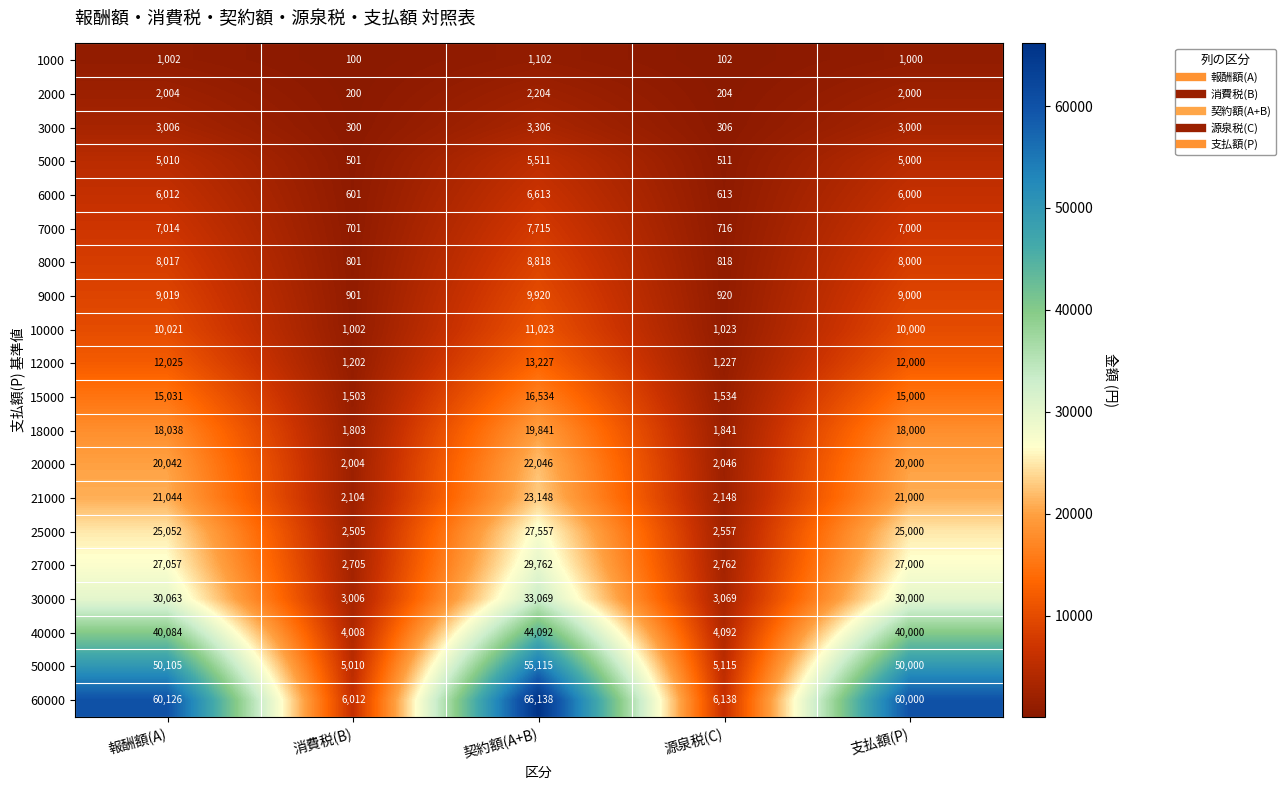

Which category has the highest value in the 3000 series?

契約額(A+B)